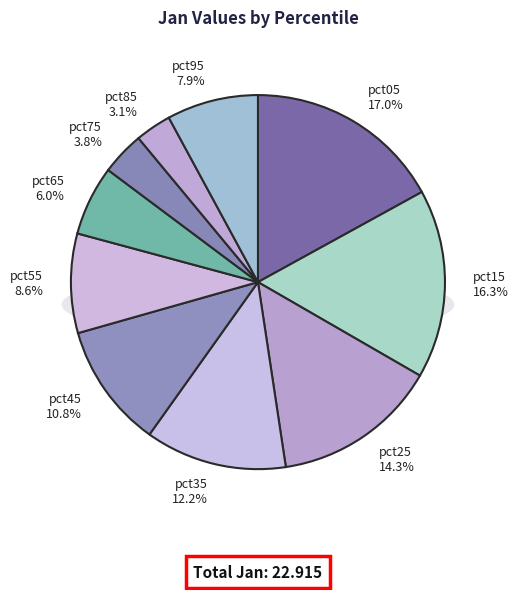

To the nearest percent, what is the difference between the pct35 and pct55 slice percentages?

4%